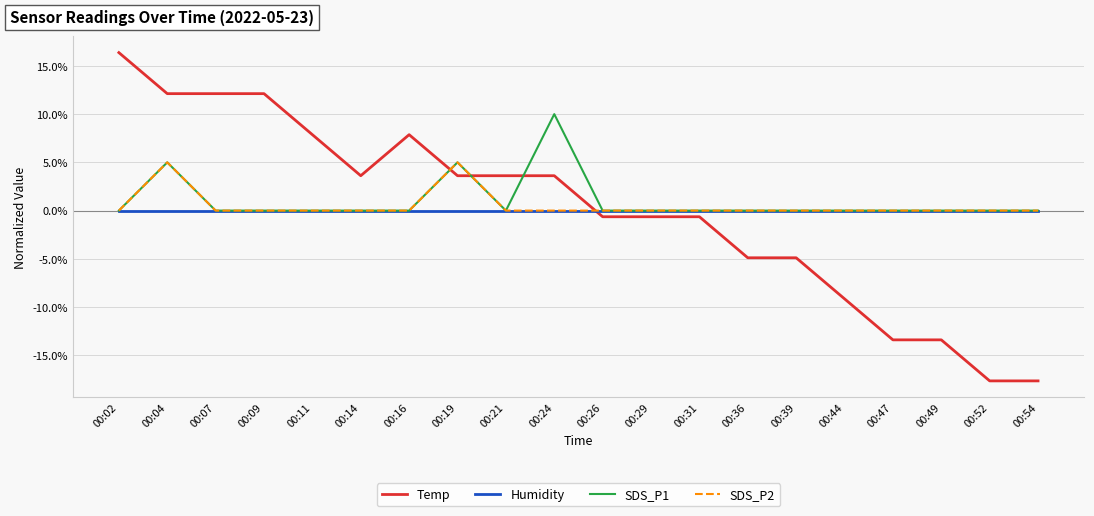

The SDS_P2 series shows 0.0 at 00:52. True or false?

True